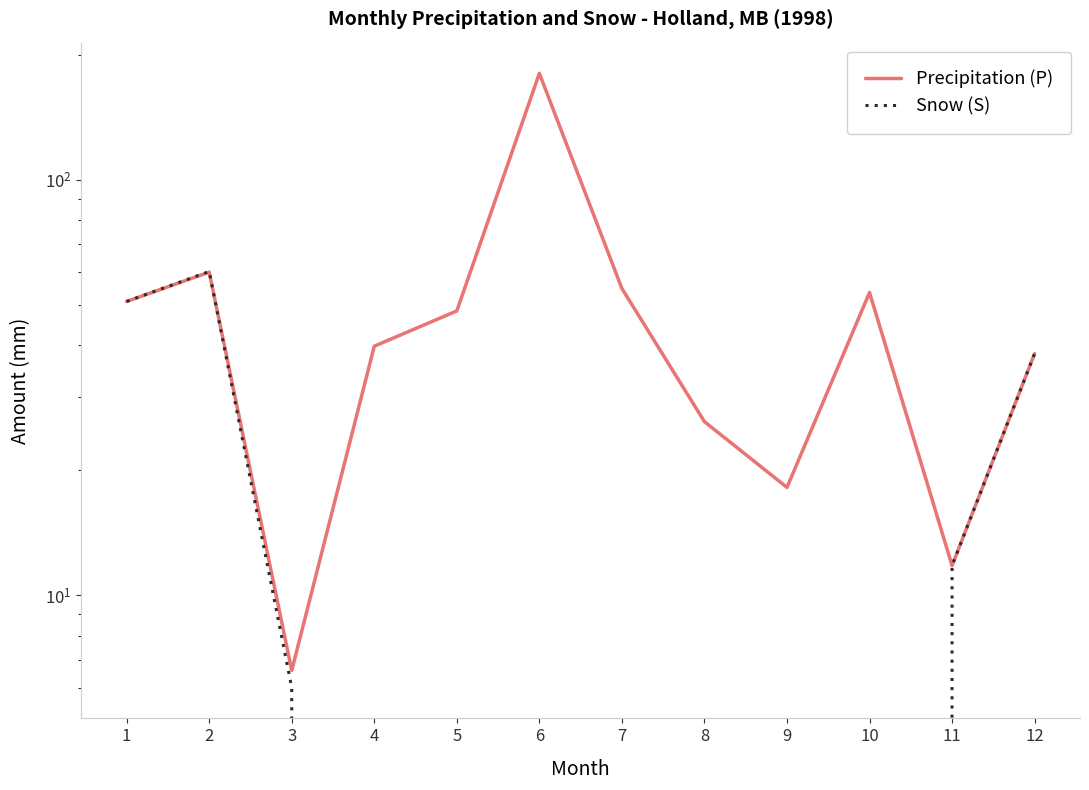

Between which two adjacent categories do Snow (S) and Precipitation (P) first intersect?

2 and 3